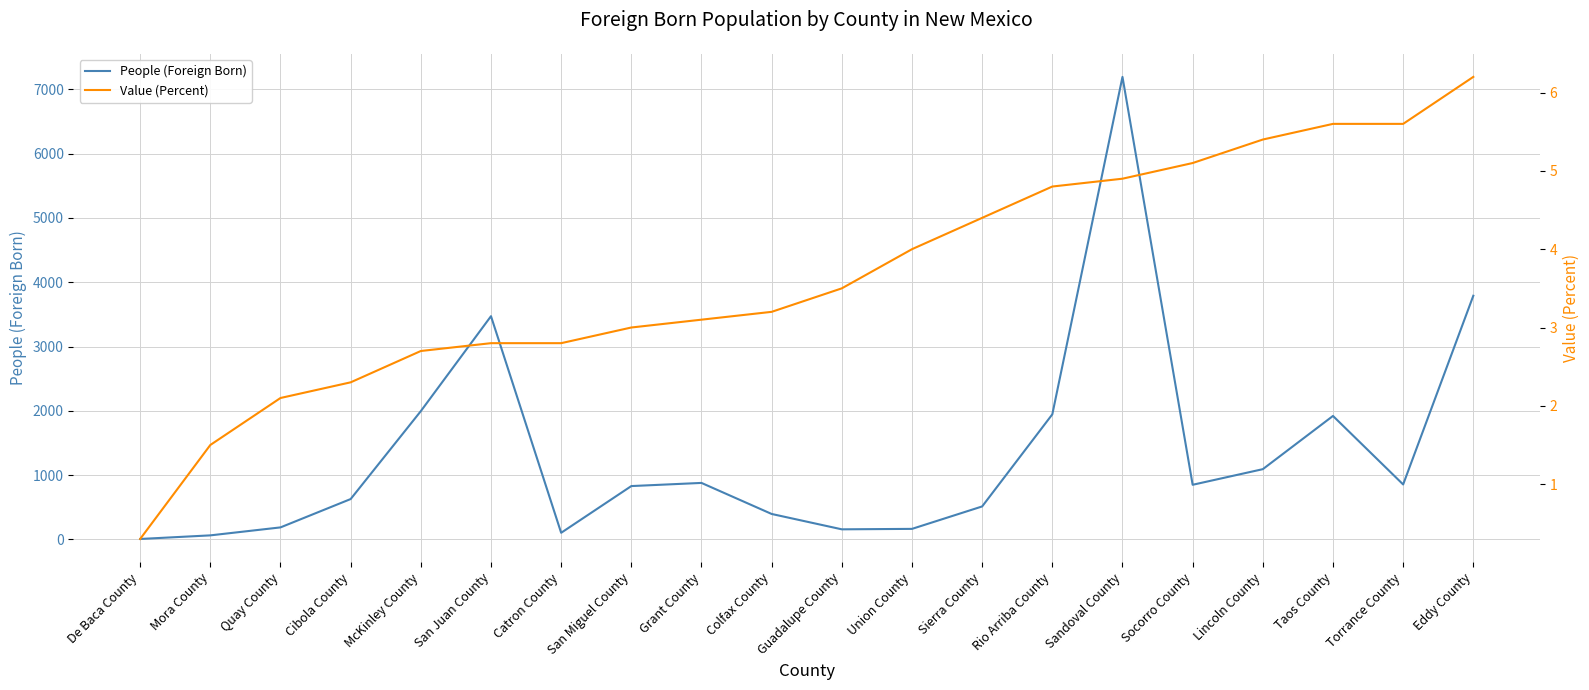

How many lines are shown in the chart?

2